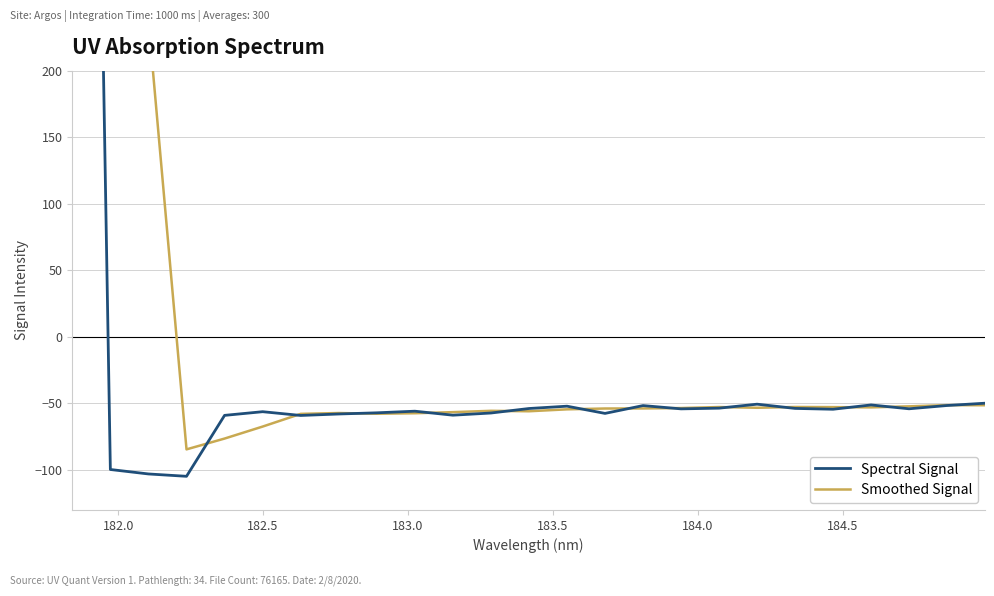

True or false: Smoothed Signal and Spectral Signal cross at least once.

True